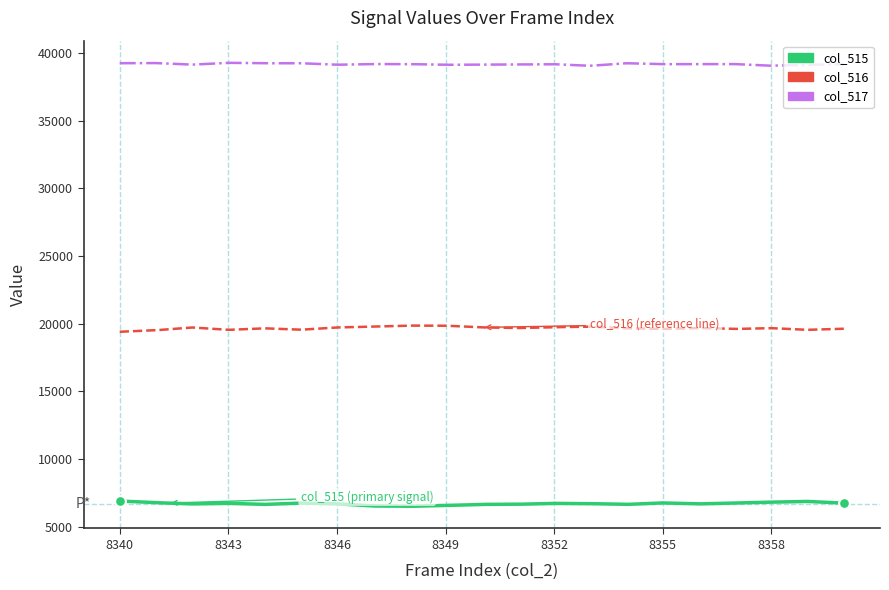

At how many categories does at least one series exceed 18668?

300